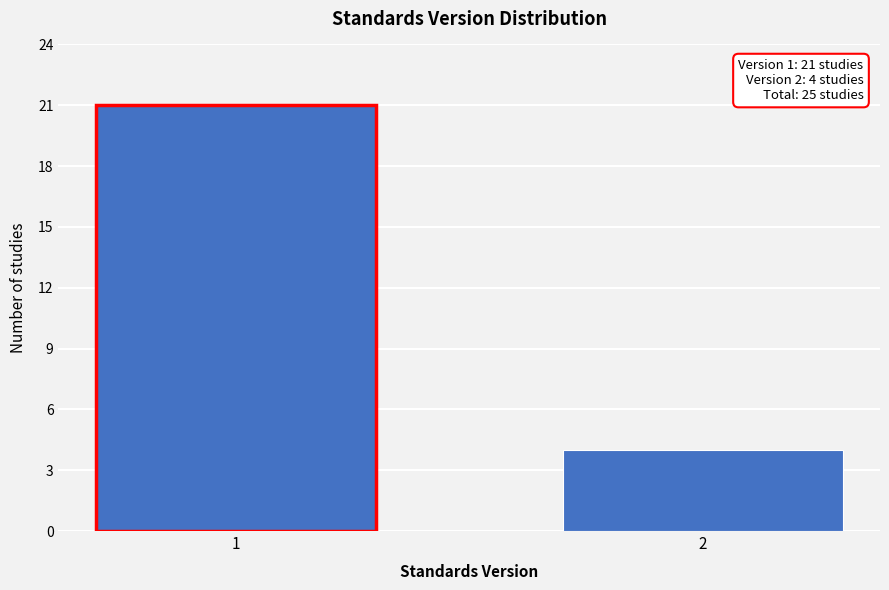

Reading left to right, transcribe all the data shown in this chart.

1=21	2=4